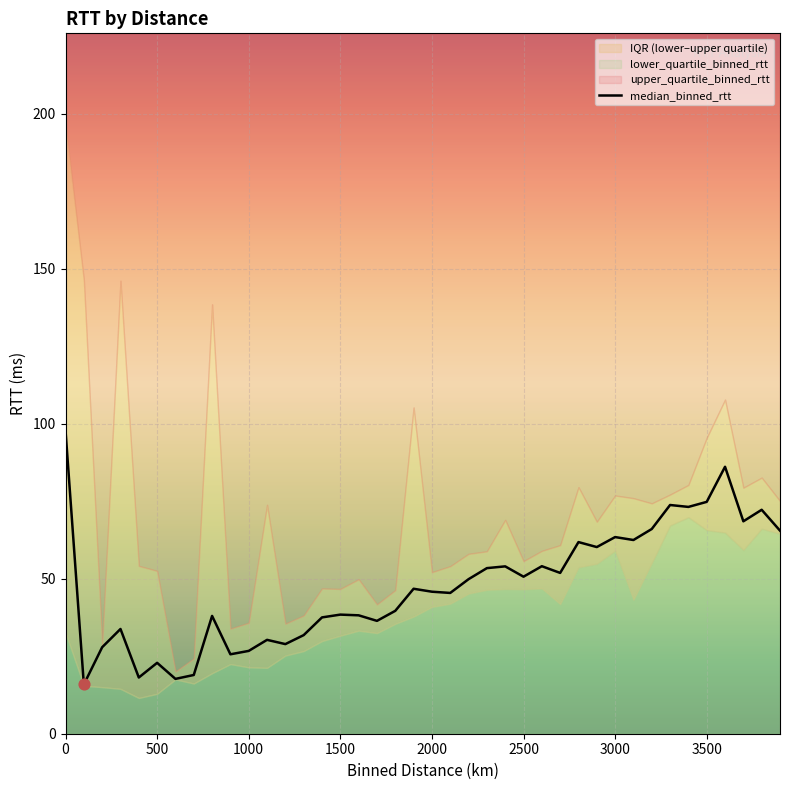

What is the lowest value of the median_binned_rtt series?

15.9